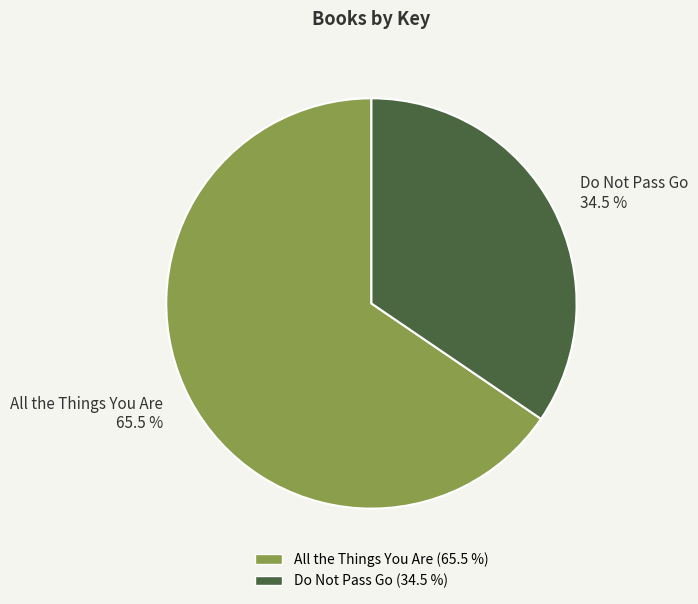

To the nearest percent, what is the average slice percentage?

50%